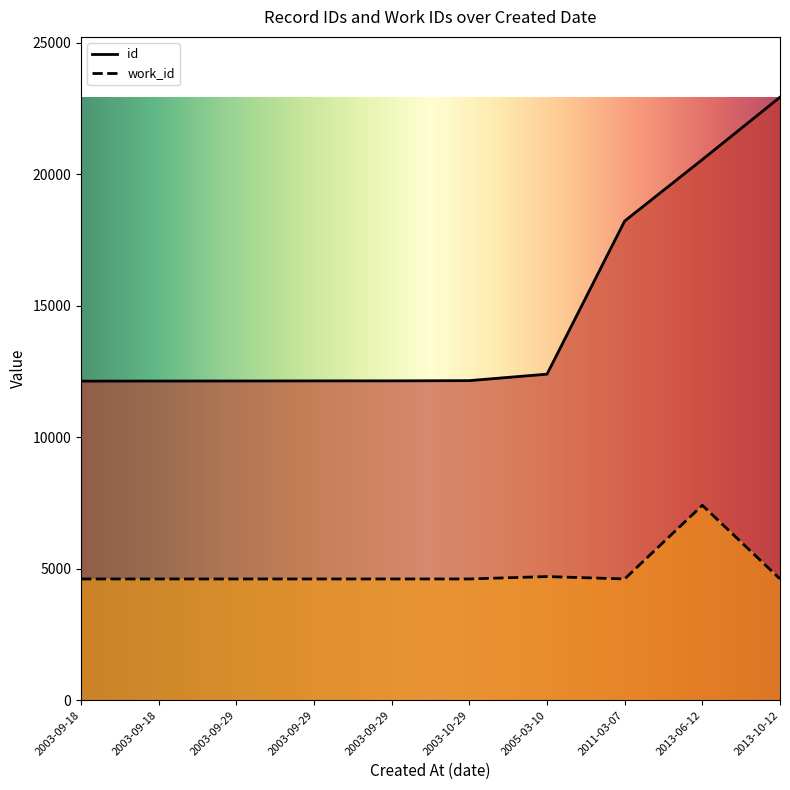

At which label does id reach its peak?

2013-10-12